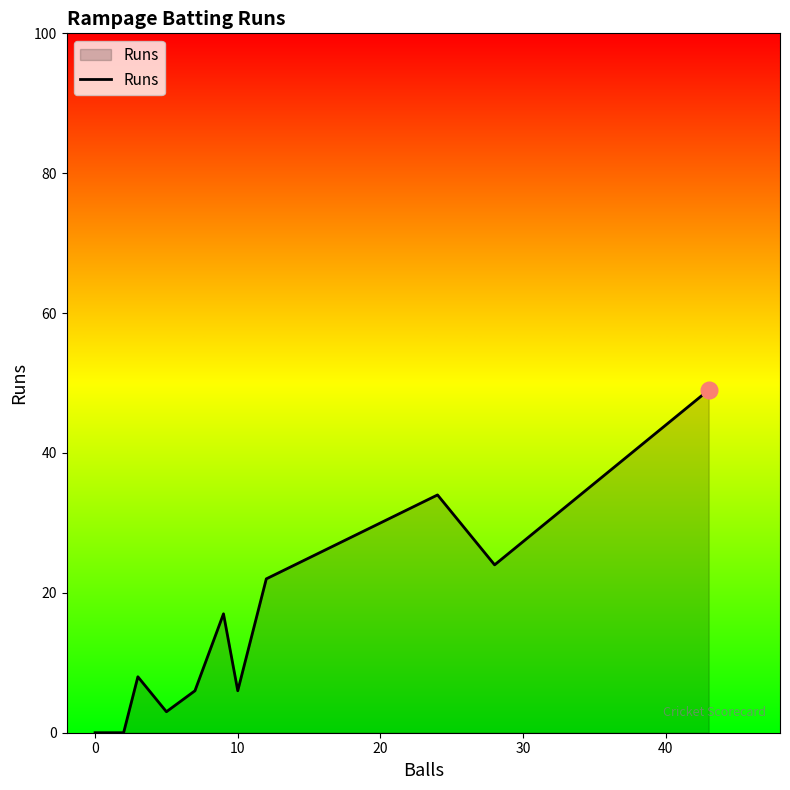

What is the maximum value shown in the chart?

49